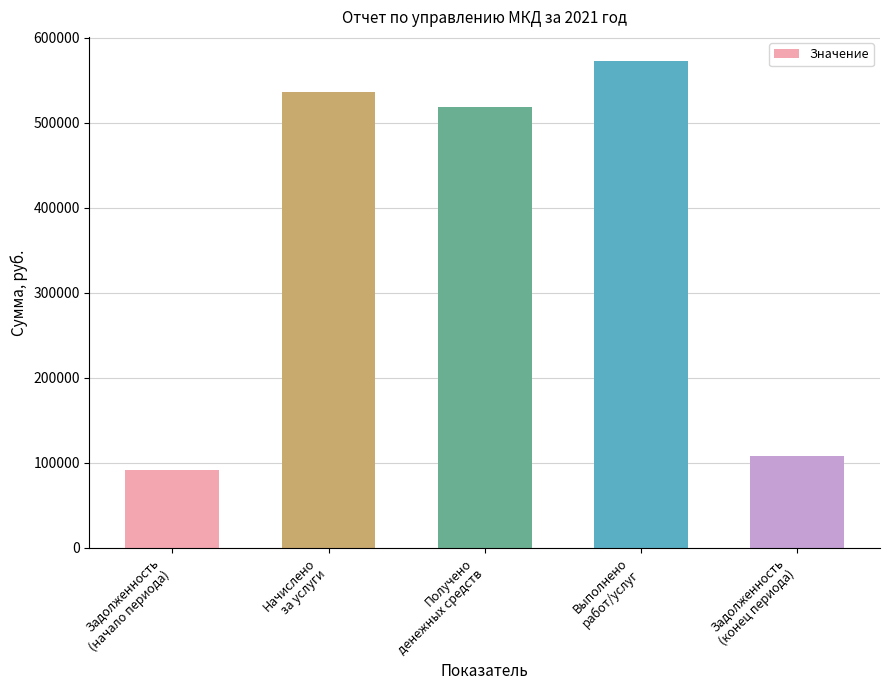

Does the chart contain any negative values?

No